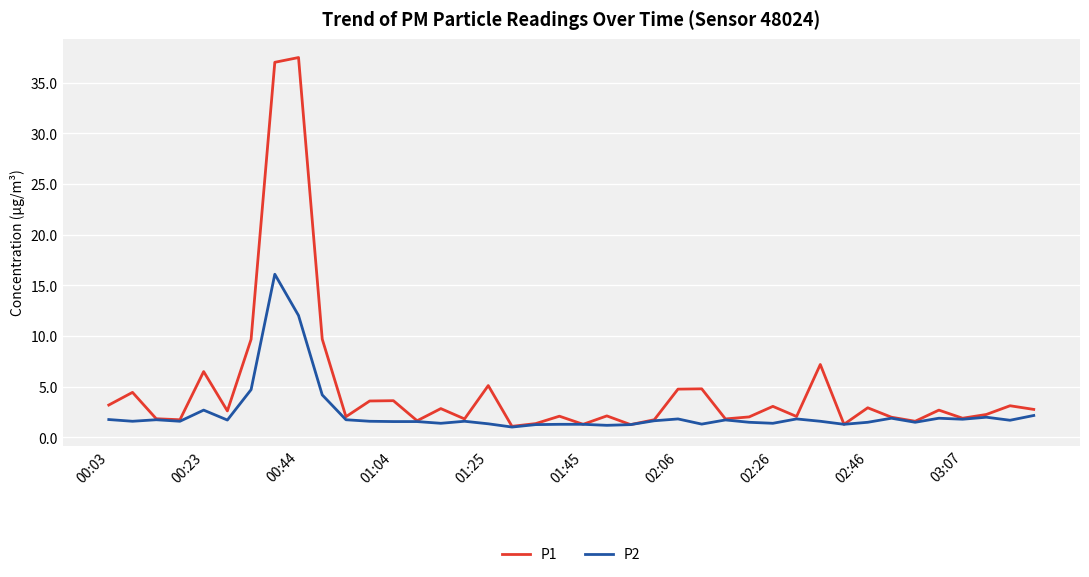

At how many categories does at least one series exceed 21?

2